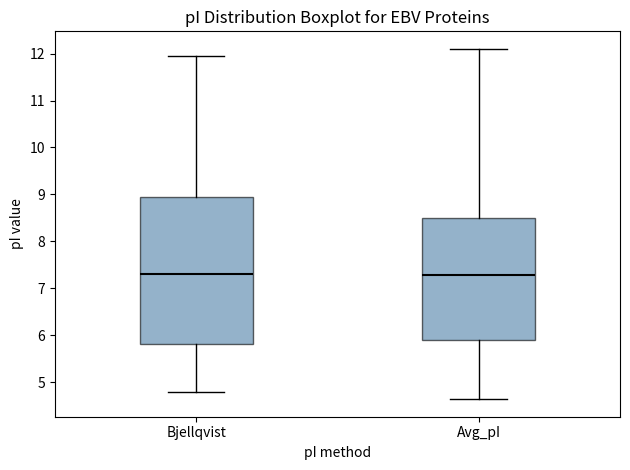

Comparing the boxes themselves (not the whiskers), which one is the tallest?

Bjellqvist